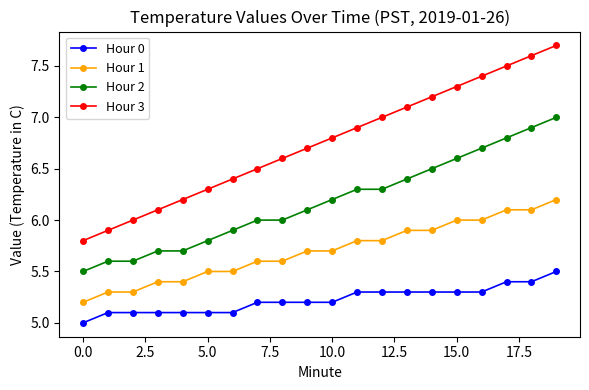

True or false: Hour 2 and Hour 1 intersect in this chart.

False